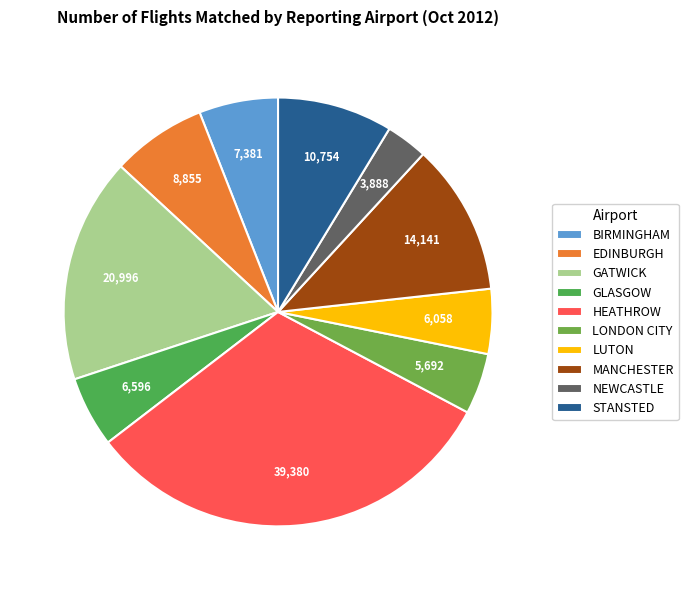

To the nearest percent, what is the average slice percentage?

10%